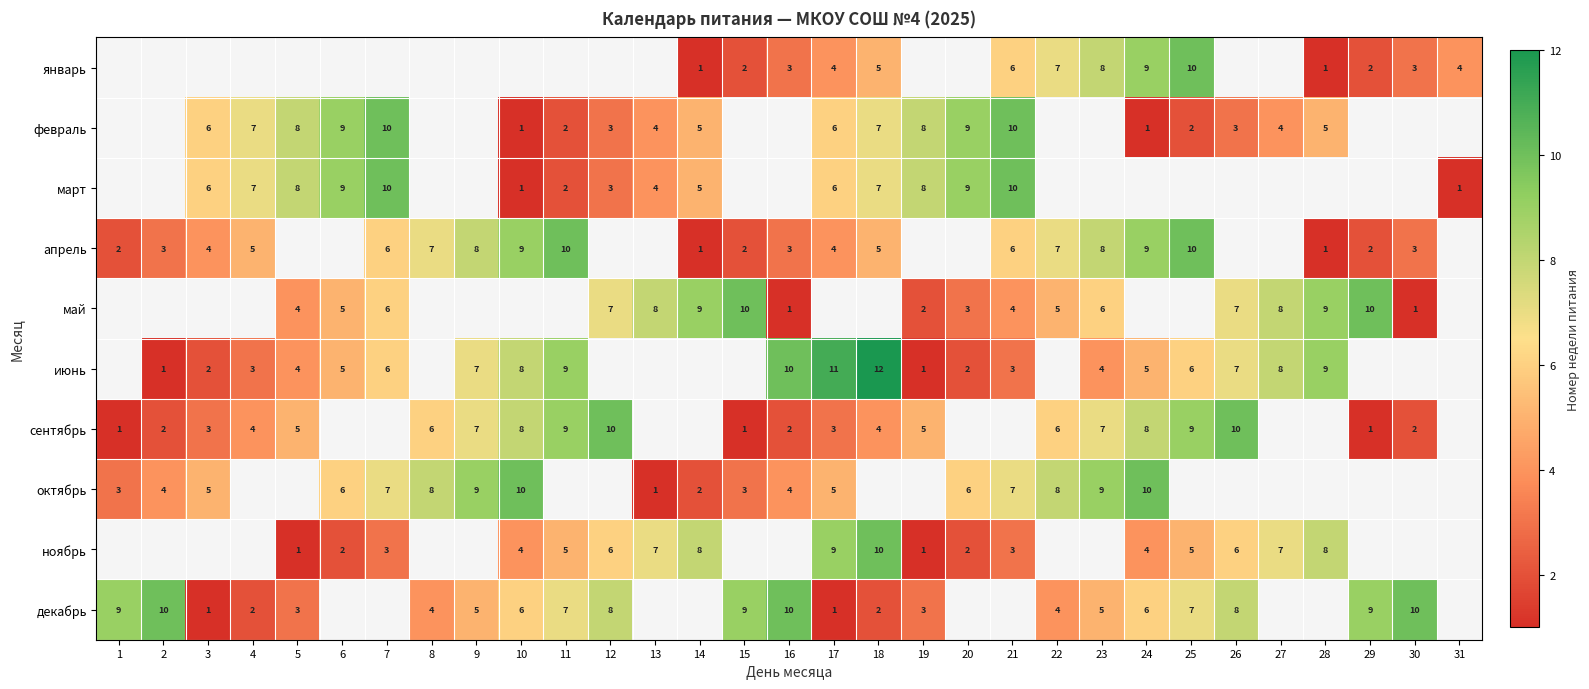

What is the difference between the июнь values at 17 and 2?

10